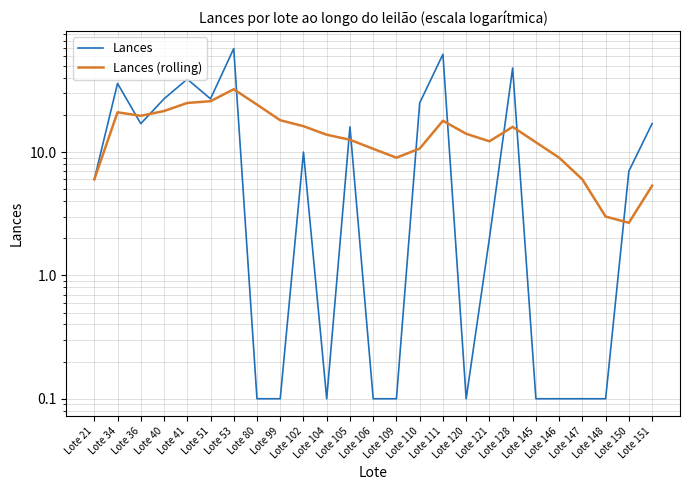

What are all the series names shown in the legend?

Lances, Lances (rolling)